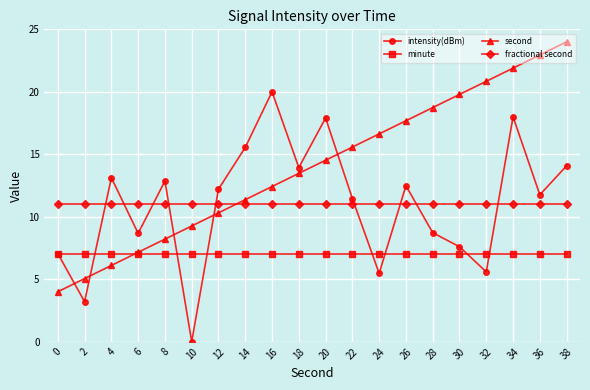

Where does the second series first go above 14?

20